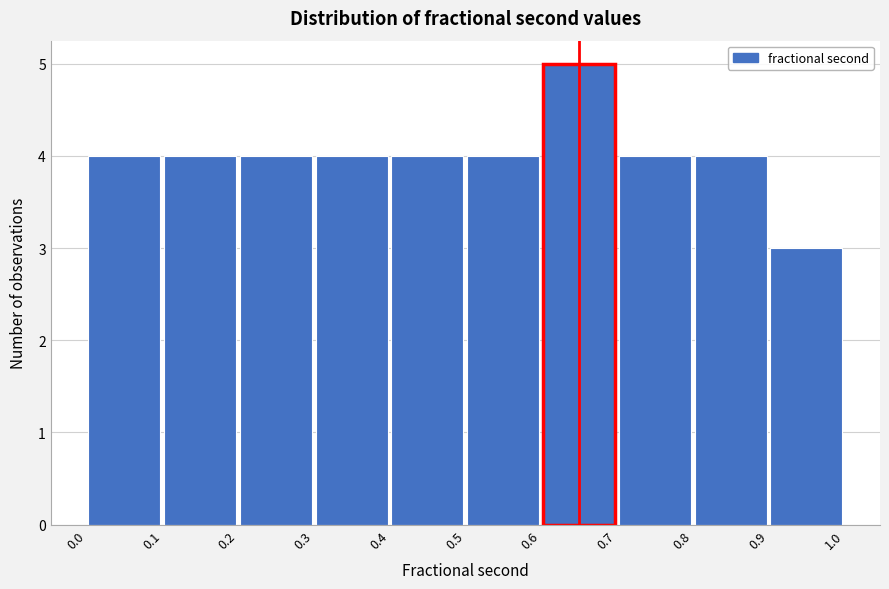

Reading left to right, list every bar in this chart as the range it spans on the x-axis followed by its height. The values are not printed on the chart, so give them approximately, as read against the axis.

0.0 to 0.1: 4
0.1 to 0.2: 4
0.2 to 0.3: 4
0.3 to 0.4: 4
0.4 to 0.5: 4
0.5 to 0.6: 4
0.6 to 0.7: 5
0.7 to 0.8: 4
0.8 to 0.9: 4
0.9 to 1.0: 3